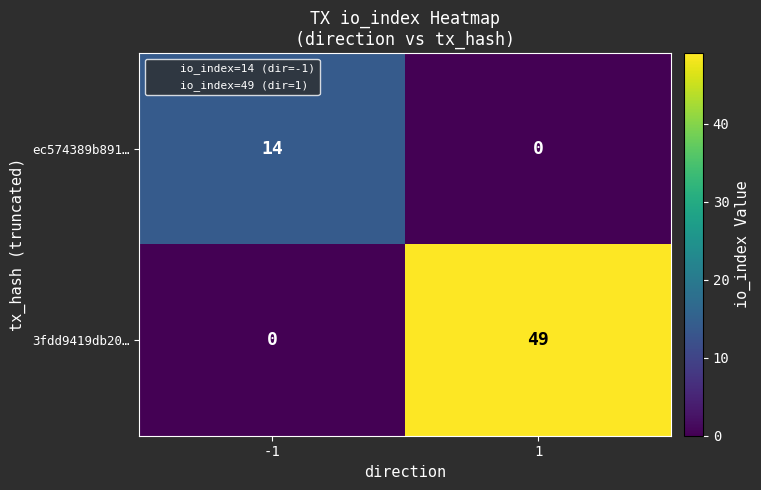

The 3fdd9419db20… series shows 13 at 1. True or false?

False